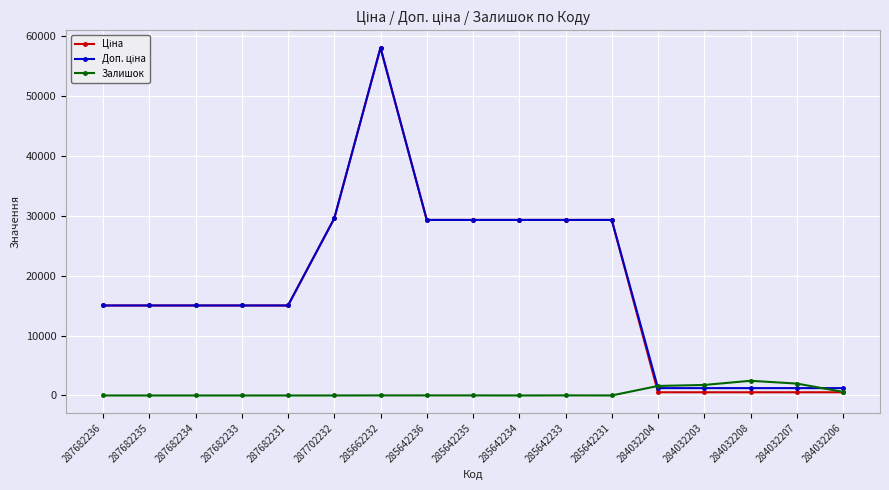

What is the total value across all series at 287682234?

30038.4